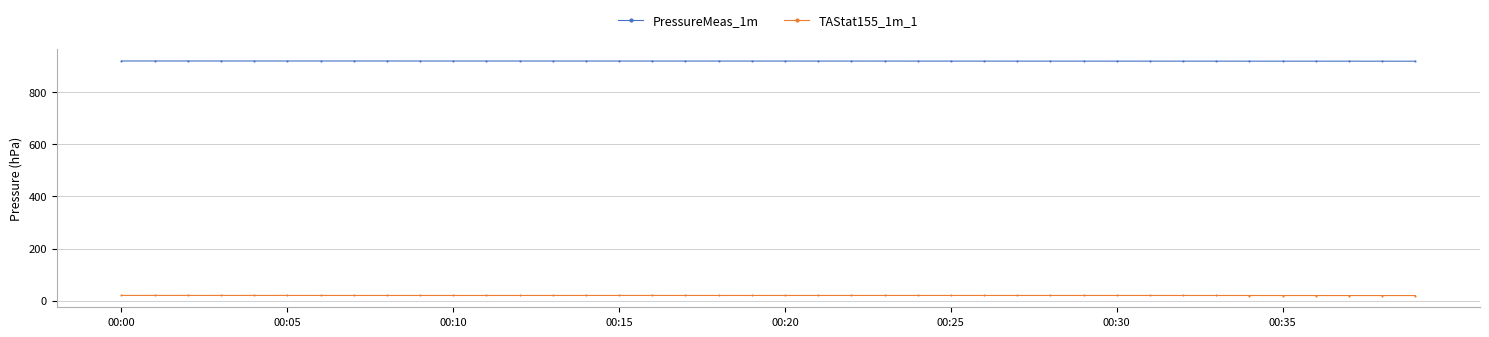

Which series has the largest range (max minus min)?

PressureMeas_1m